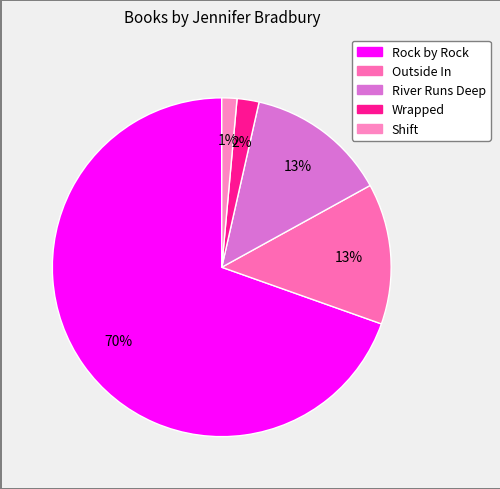

To the nearest percent, what is the difference between the Wrapped and Rock by Rock slice percentages?

67%